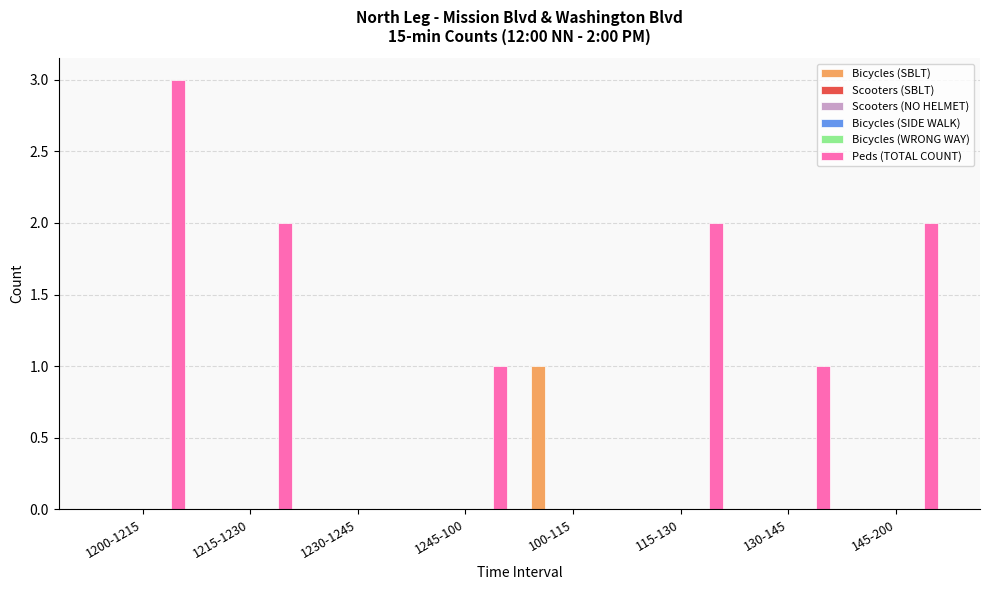

What is the label of the 8th bar from the right?

1200-1215